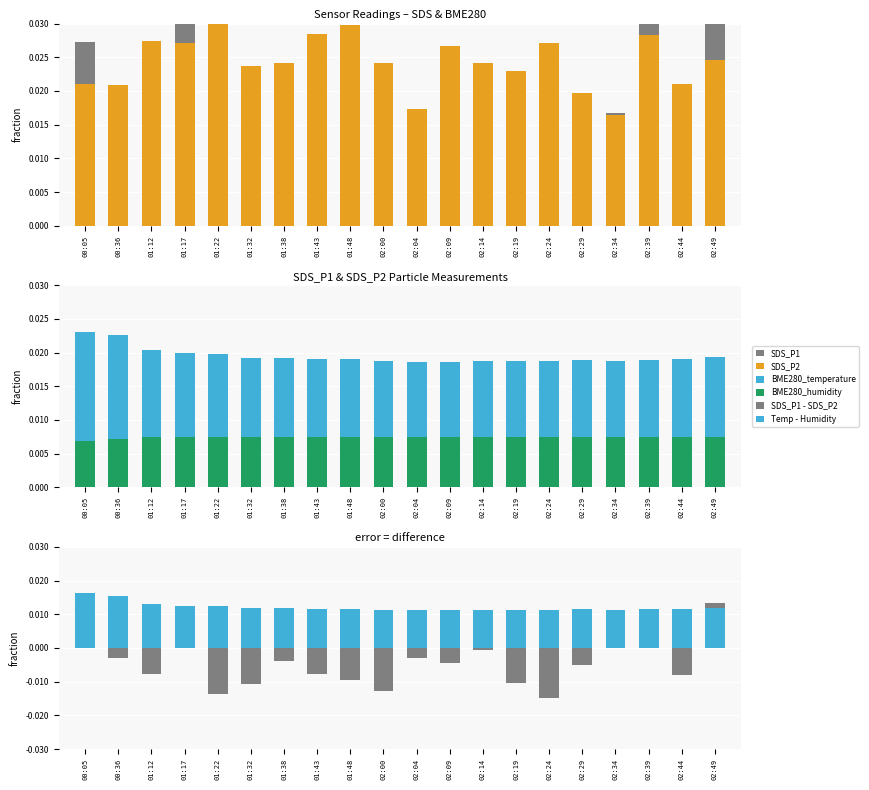

Rank the categories by SDS_P2 value from lowest to highest.

02:34, 02:04, 02:29, 00:36, 00:05, 02:44, 02:19, 01:32, 01:38, 02:00, 02:14, 02:49, 02:09, 01:17, 02:24, 01:12, 02:39, 01:43, 01:48, 01:22